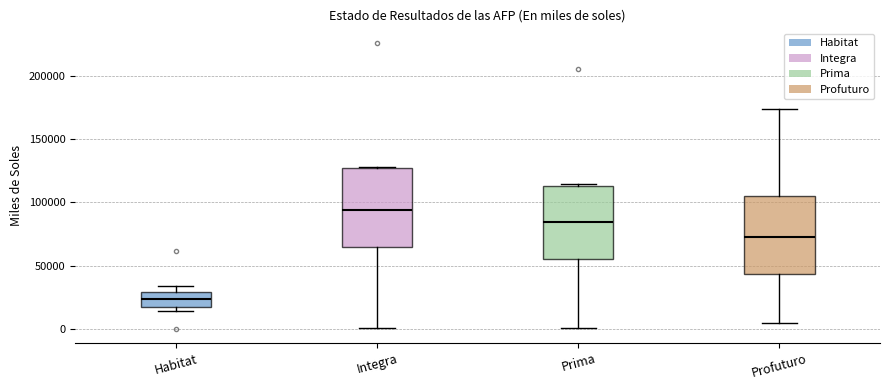

Where does the median line of the box for Prima sit on the y-axis? The values are not printed on the chart, so give them approximately, as read against the axis.

85000